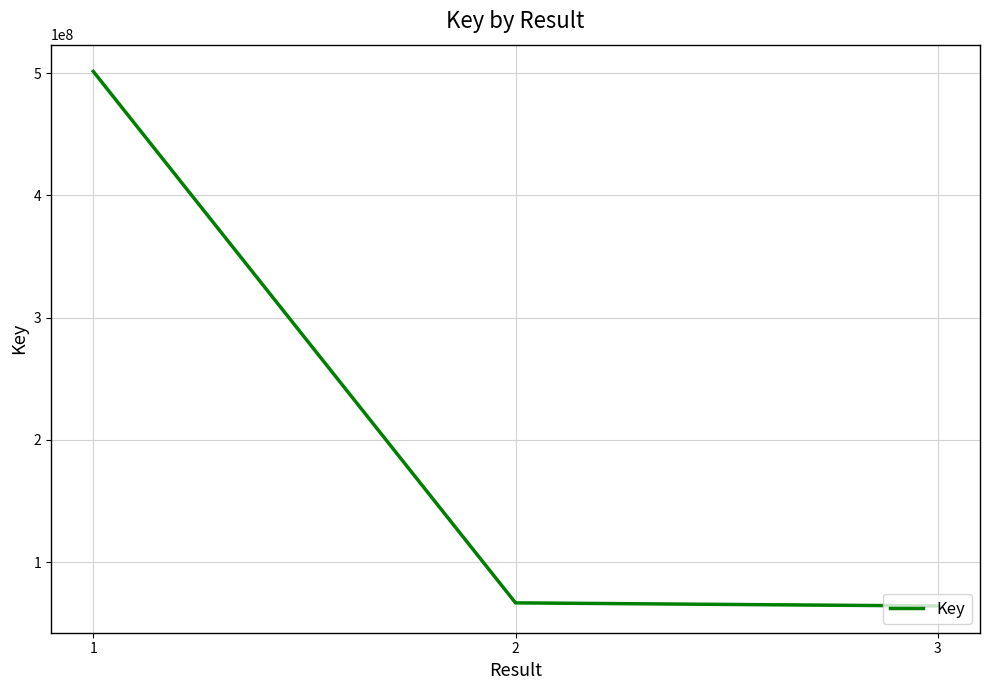

Which category has the highest value across all series?

1